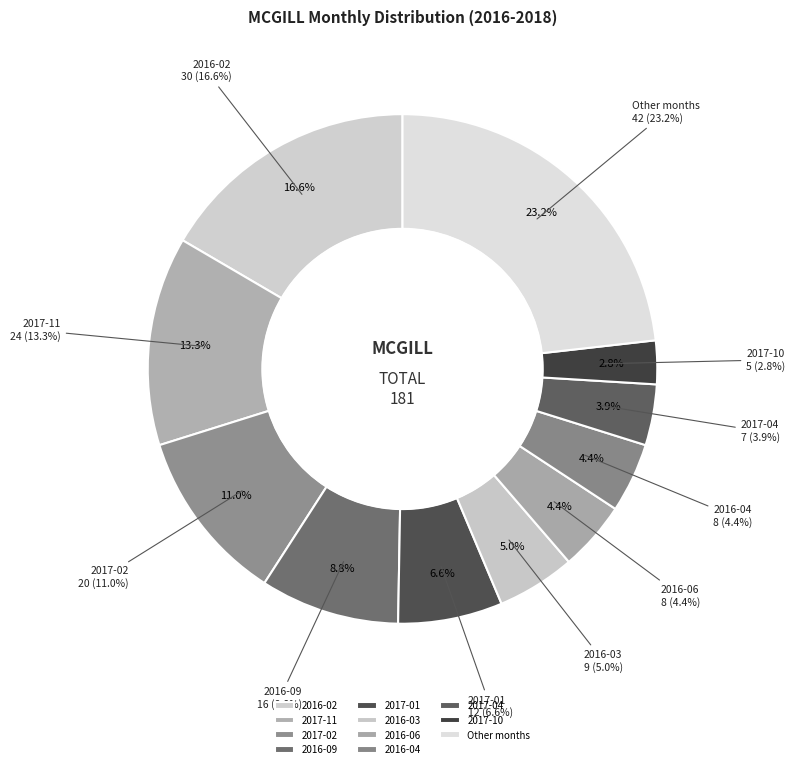

Do 2016-08 and 2016-02 together represent more than half of the pie?

No